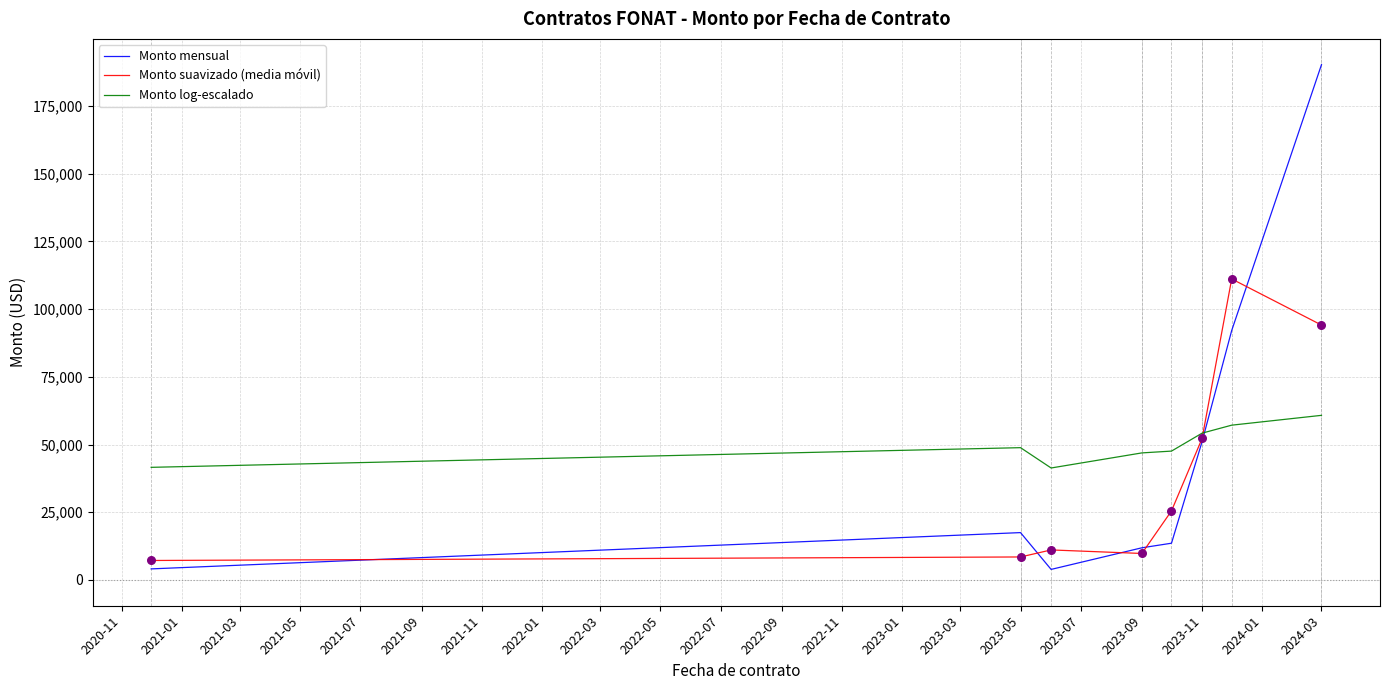

Which series has the widest spread of values?

Monto mensual